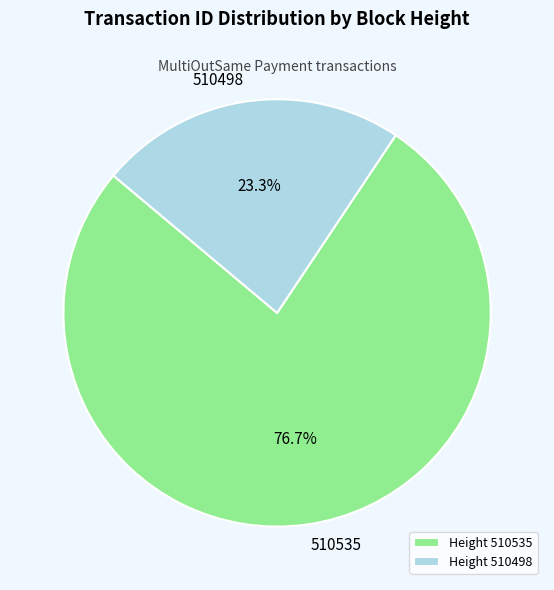

To the nearest percent, what is the average slice percentage?

50%